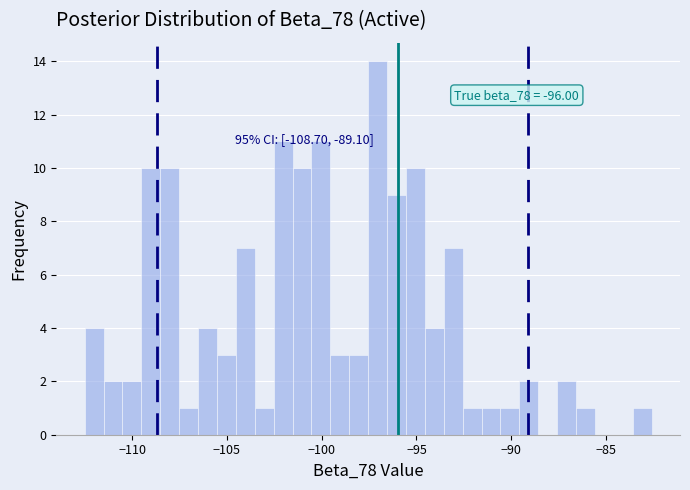

Around what value on the x-axis is the tallest bar? Give the approximate position of its centre, as read against the axis.

-97.0